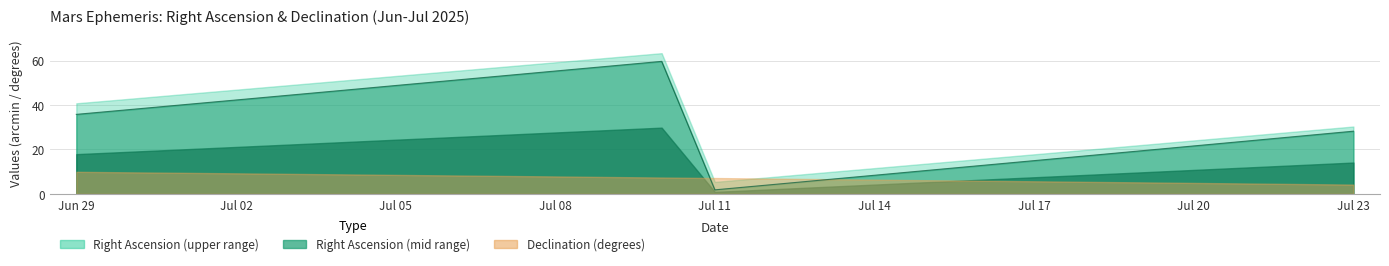

At which label is RA_min closest to 30?

Jul 23